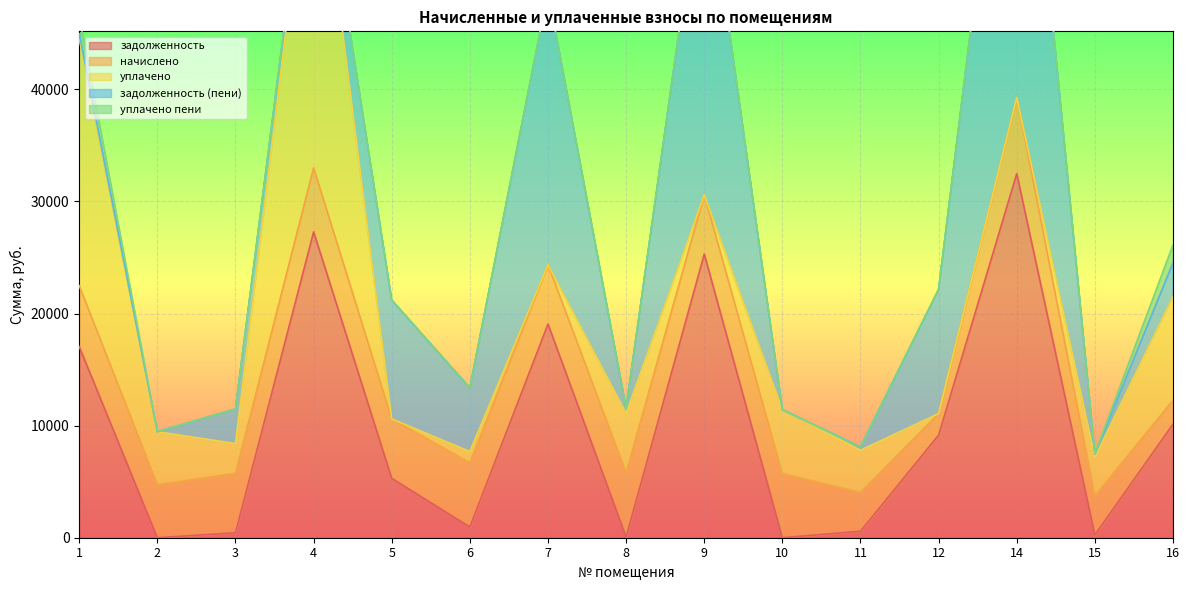

The value of задолженность at 6 is 954.0. True or false?

True